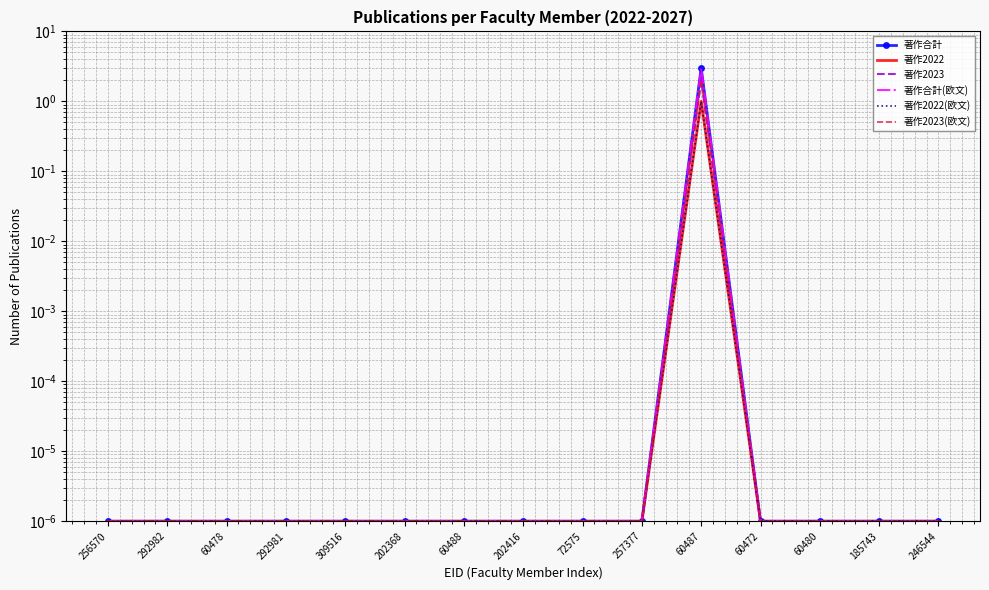

True or false: 著作2023 has a value of 0.0 at 257377.

True